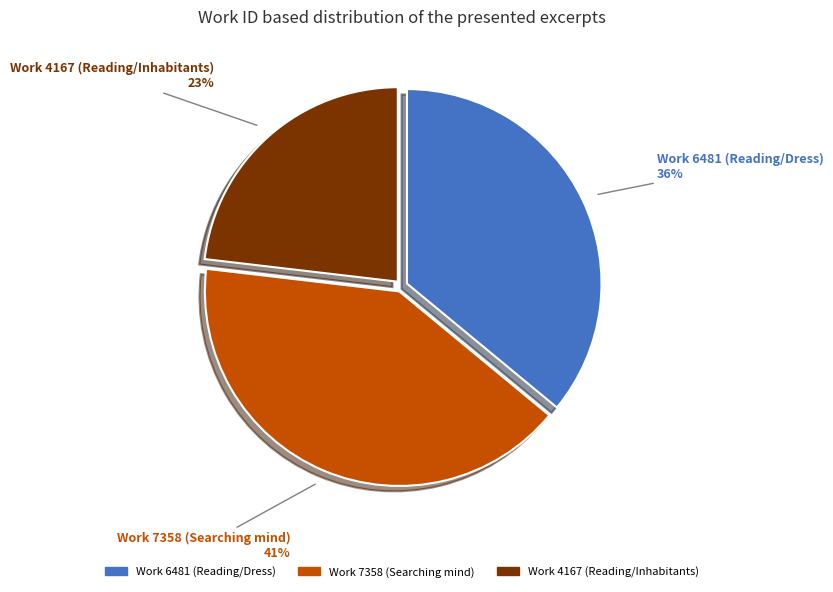

To the nearest percent, what is the combined percentage of Work 6481 (Reading/Dress) and Work 4167 (Reading/Inhabitants)?

59%